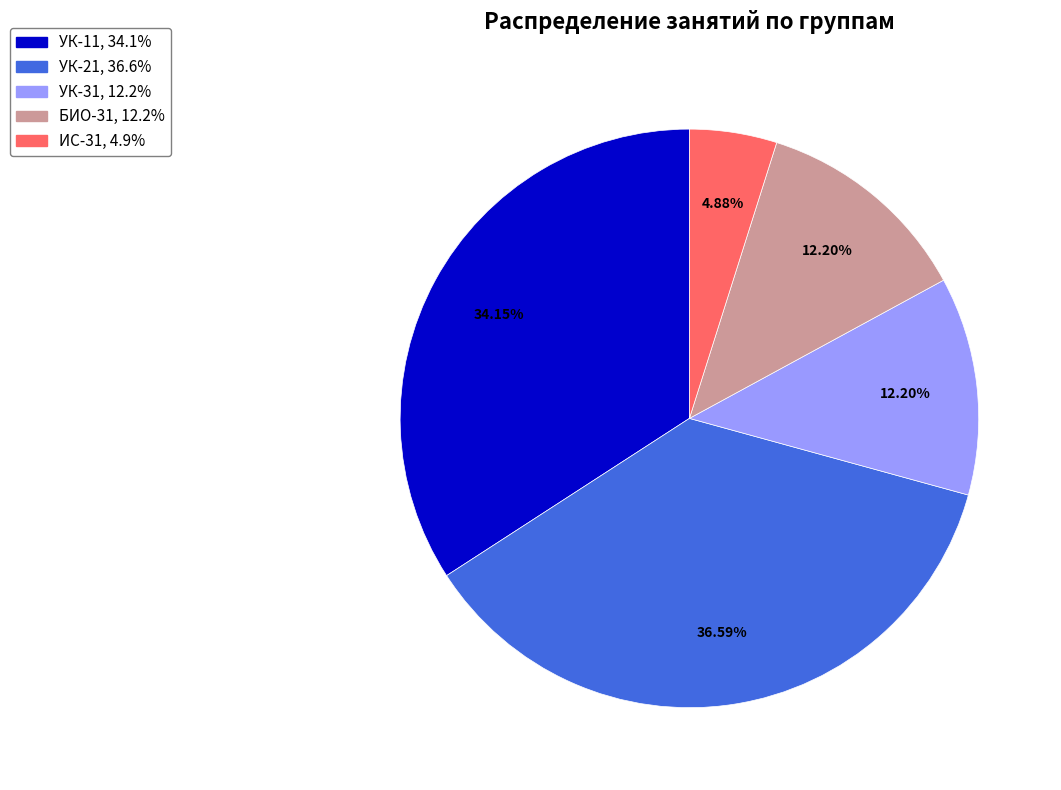

How many segments does this pie chart have?

5